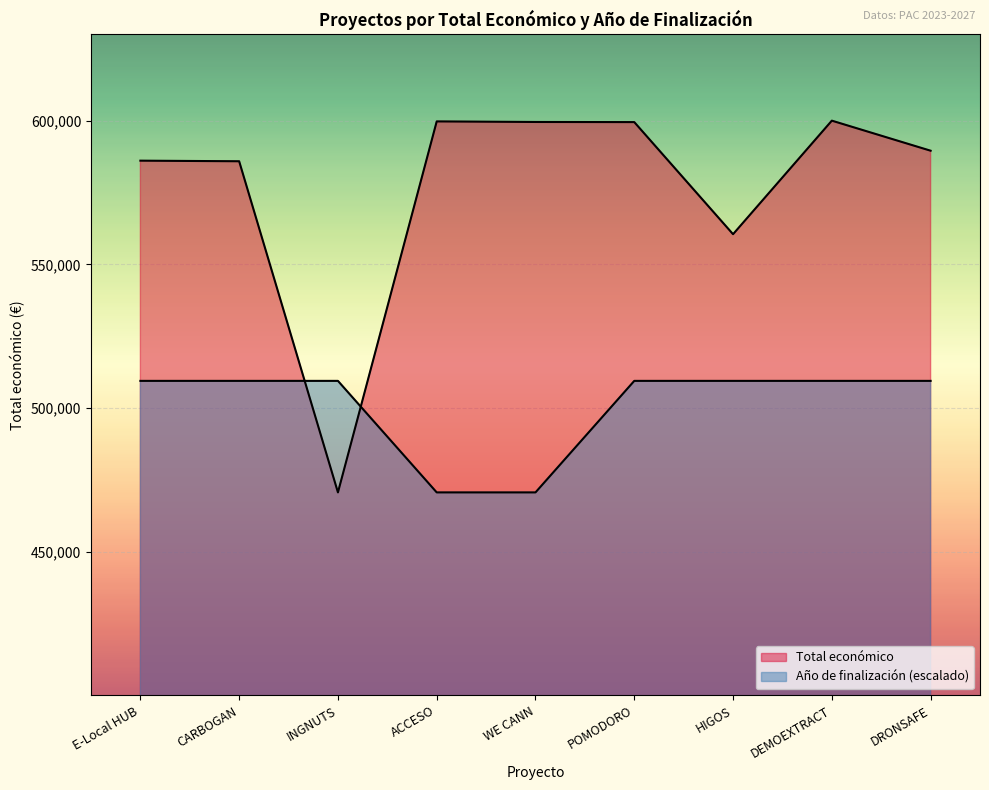

What is the label of the 8th point from the left?

DEMOEXTRACT